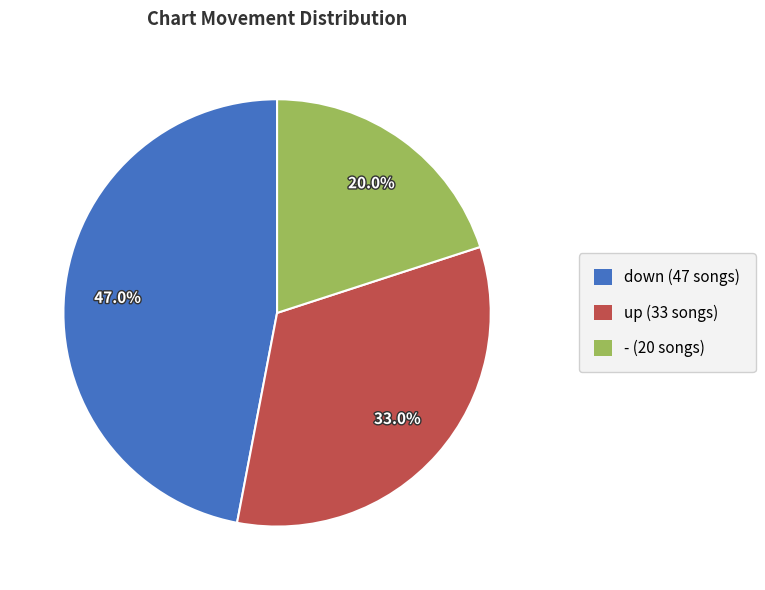

What percentage is the - slice, to the nearest percent?

20%